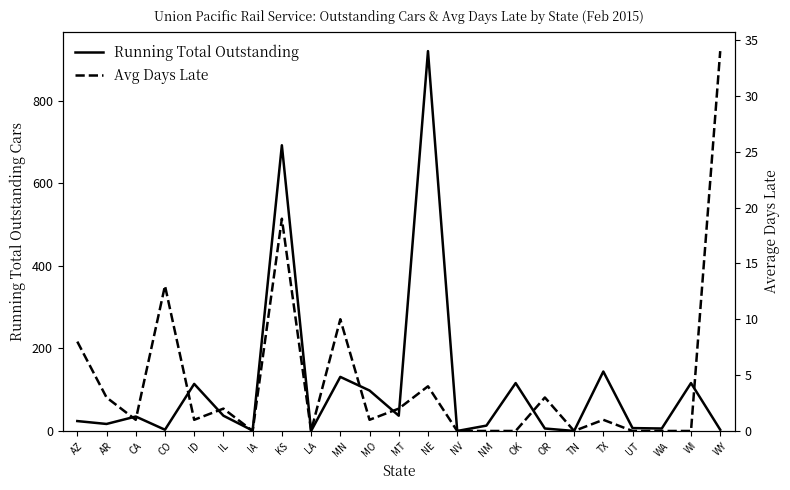

What is the label of the 1st point from the left?

AZ